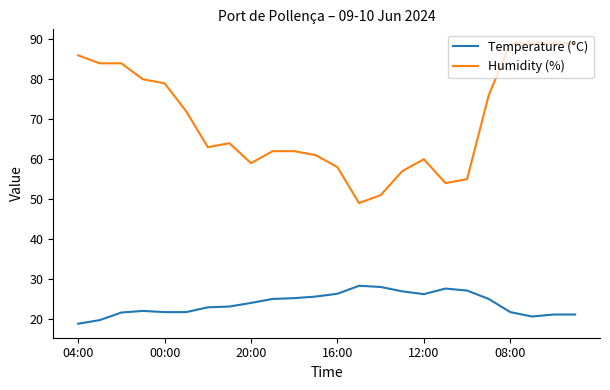

How many series are shown in this chart?

2